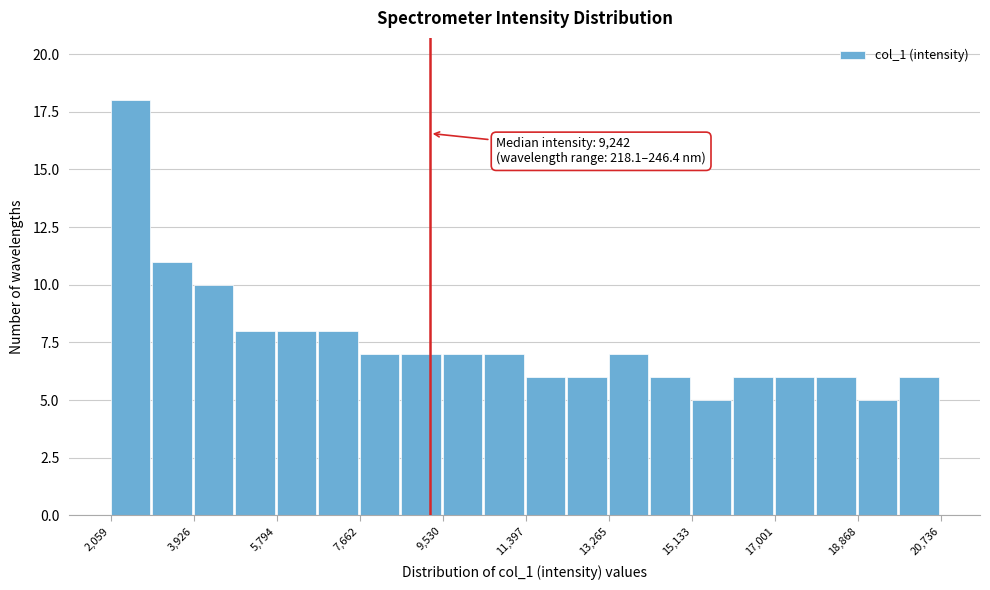

Which range on the x-axis has the tallest bar?

2000 to 3000